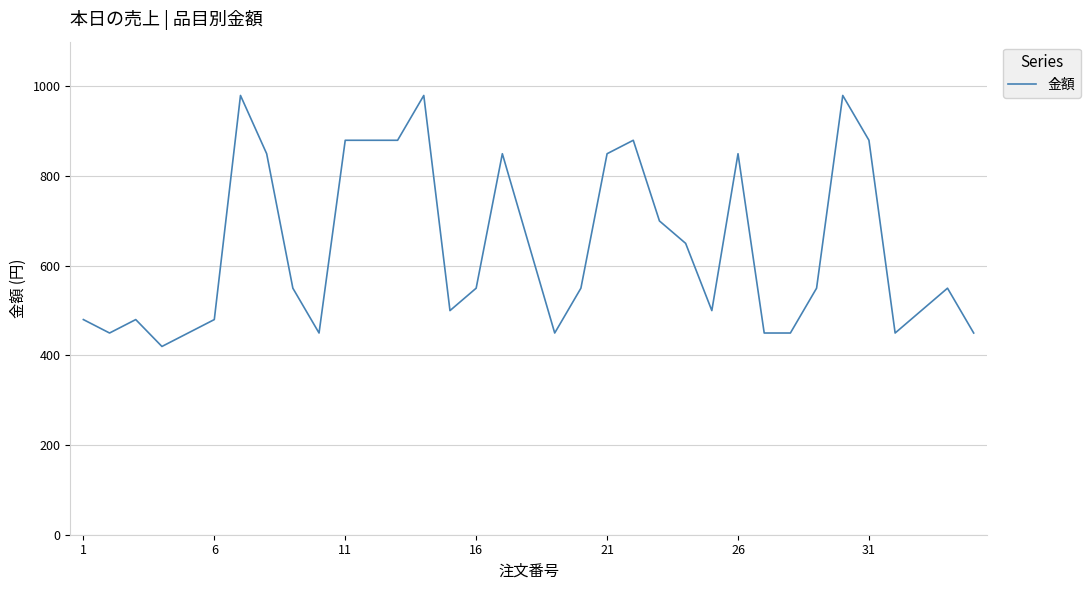

What is the difference between the maximum and minimum values?

560